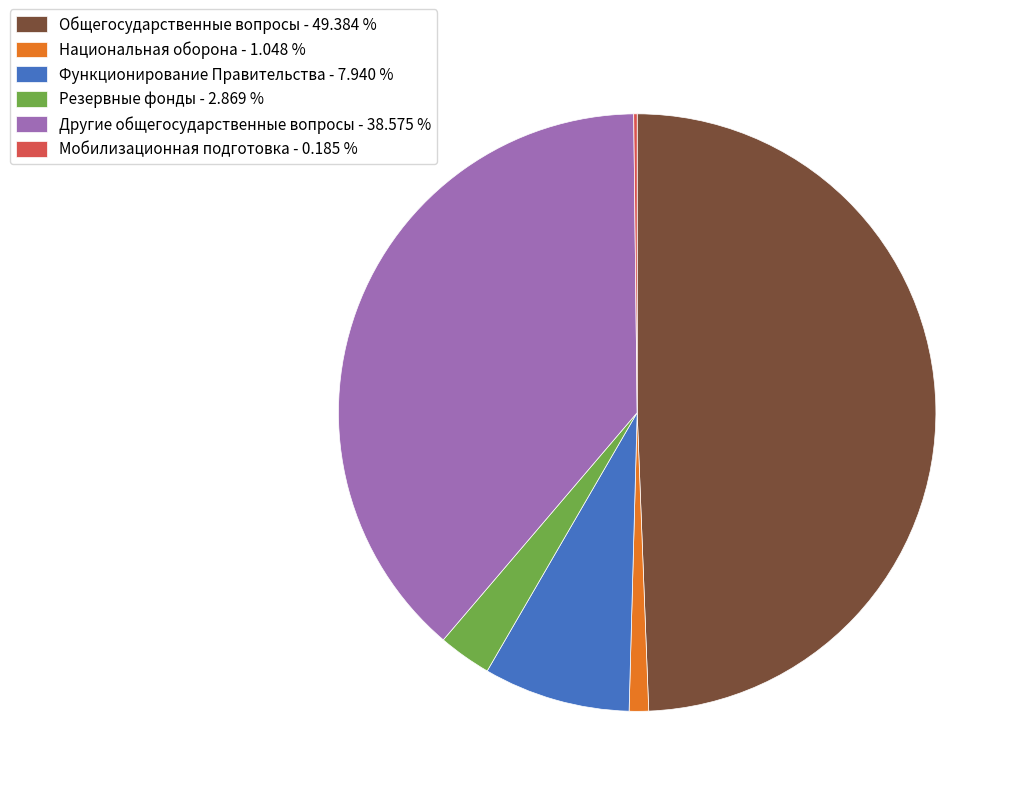

True or false: Функционирование Правительства accounts for 14% of the total.

False